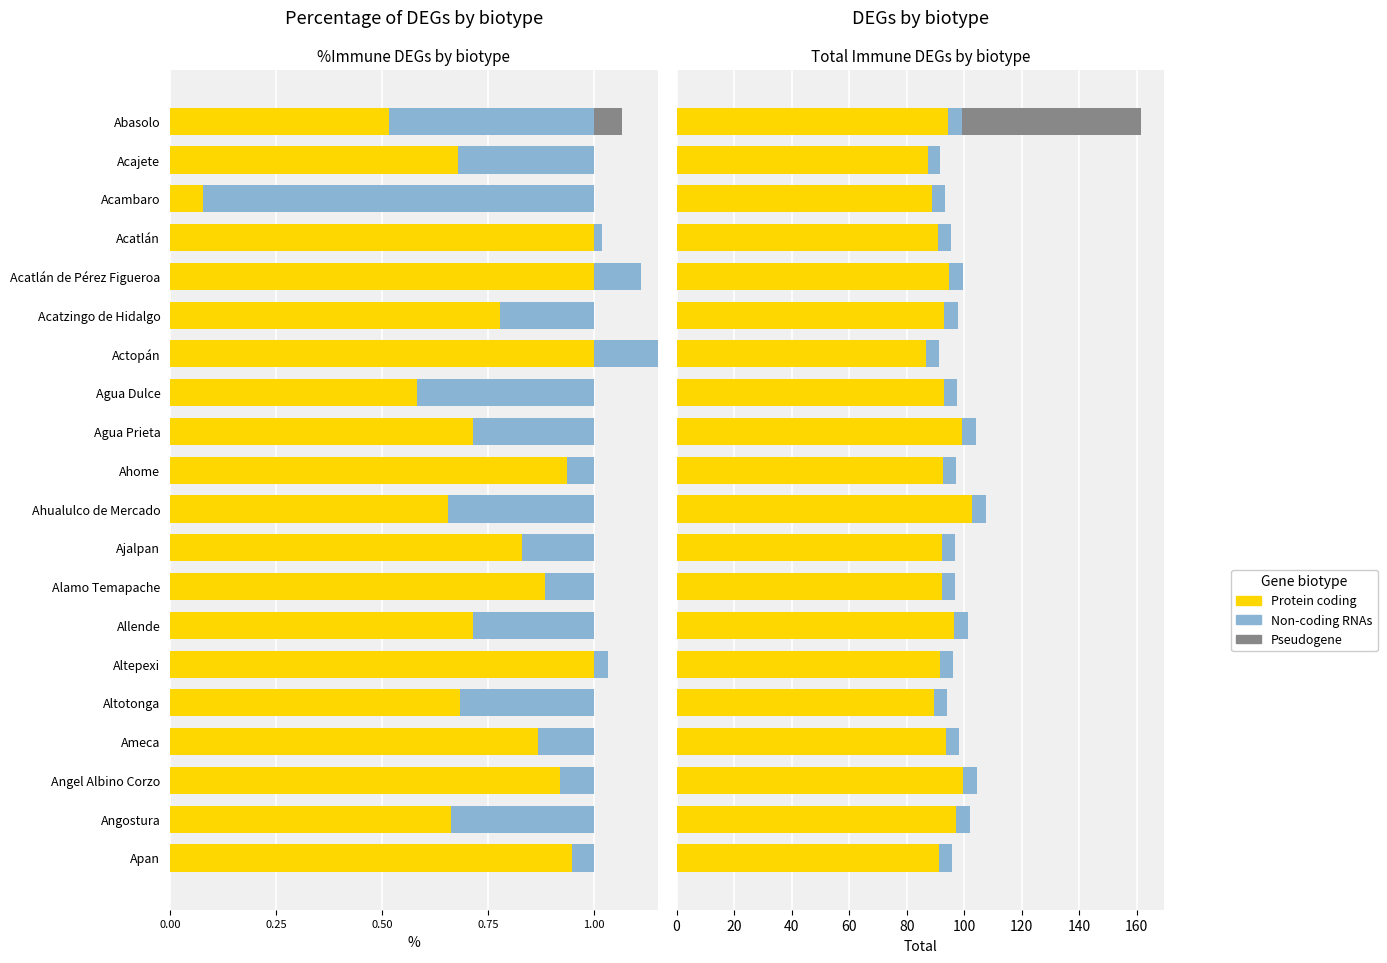

What are all the series names shown in the legend?

Protein coding, Non-coding RNAs, Pseudogene